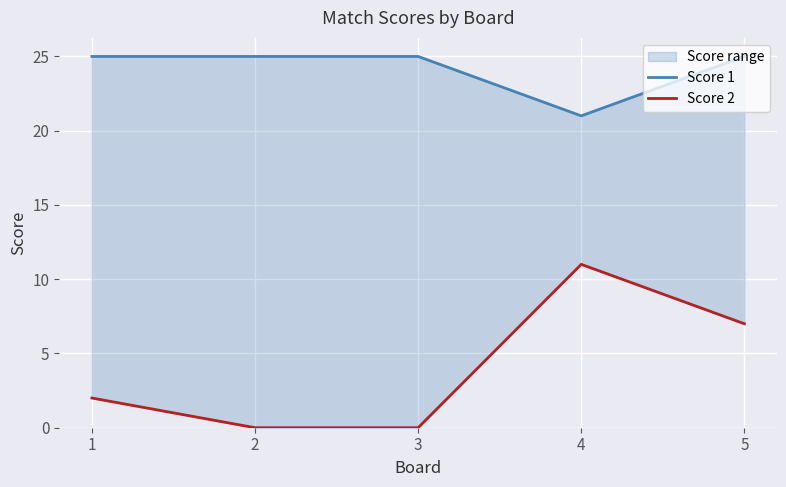

Is this an area chart (filled region under the line)?

No